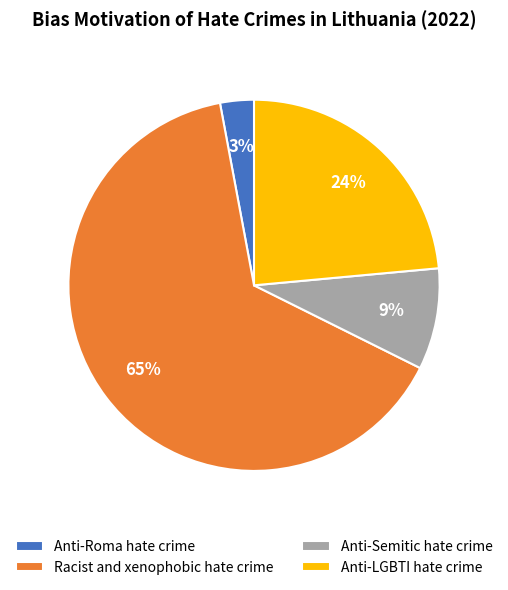

Rank the categories by value from lowest to highest.

Anti-Roma hate crime, Anti-Semitic hate crime, Anti-LGBTI hate crime, Racist and xenophobic hate crime